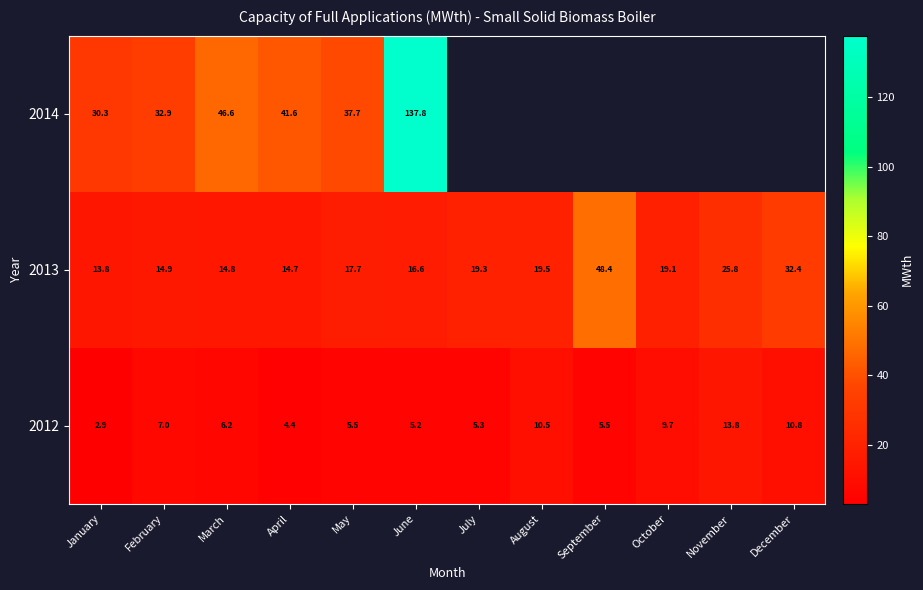

What is the difference between the highest and lowest values at April?

37.2